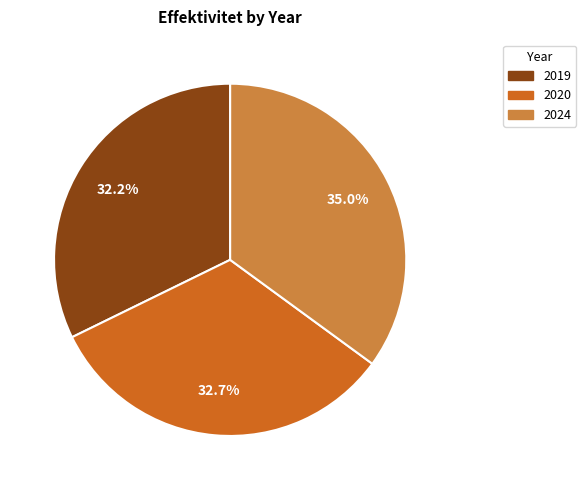

The 2019 slice represents 19% of the pie. True or false?

False